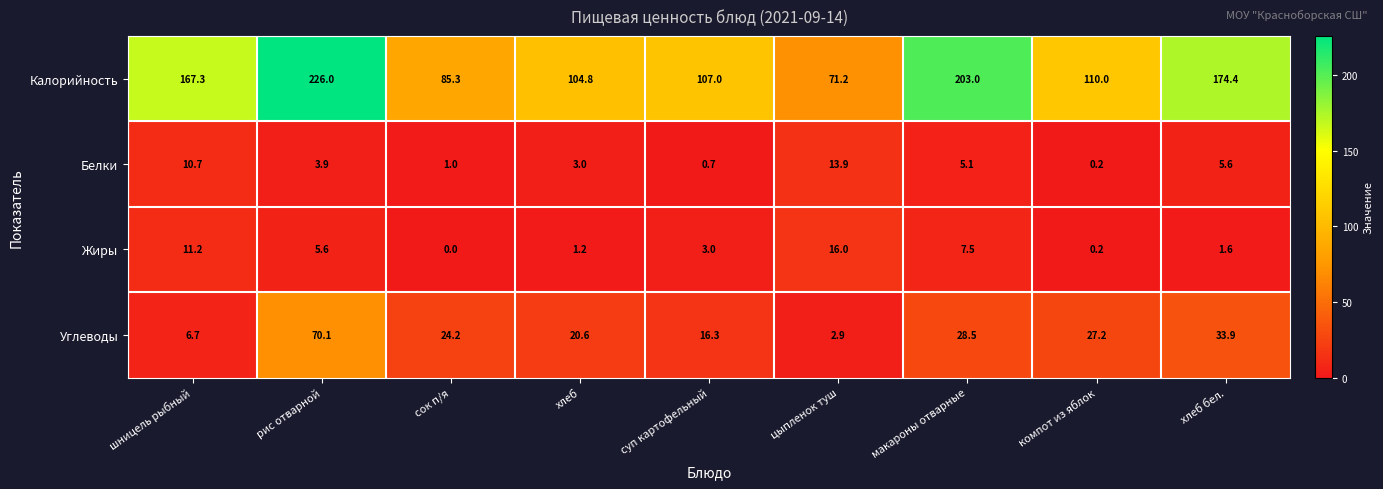

The value of Калорийность at хлеб is 104.8. True or false?

True